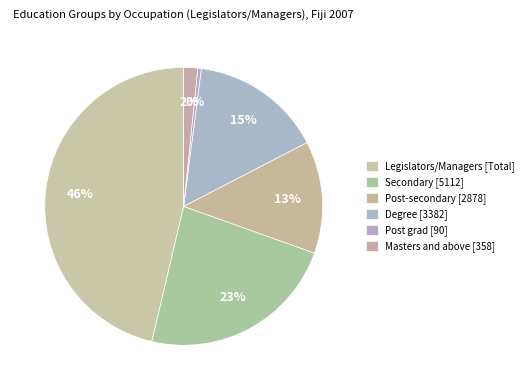

The Post grad slice represents 14% of the pie. True or false?

False